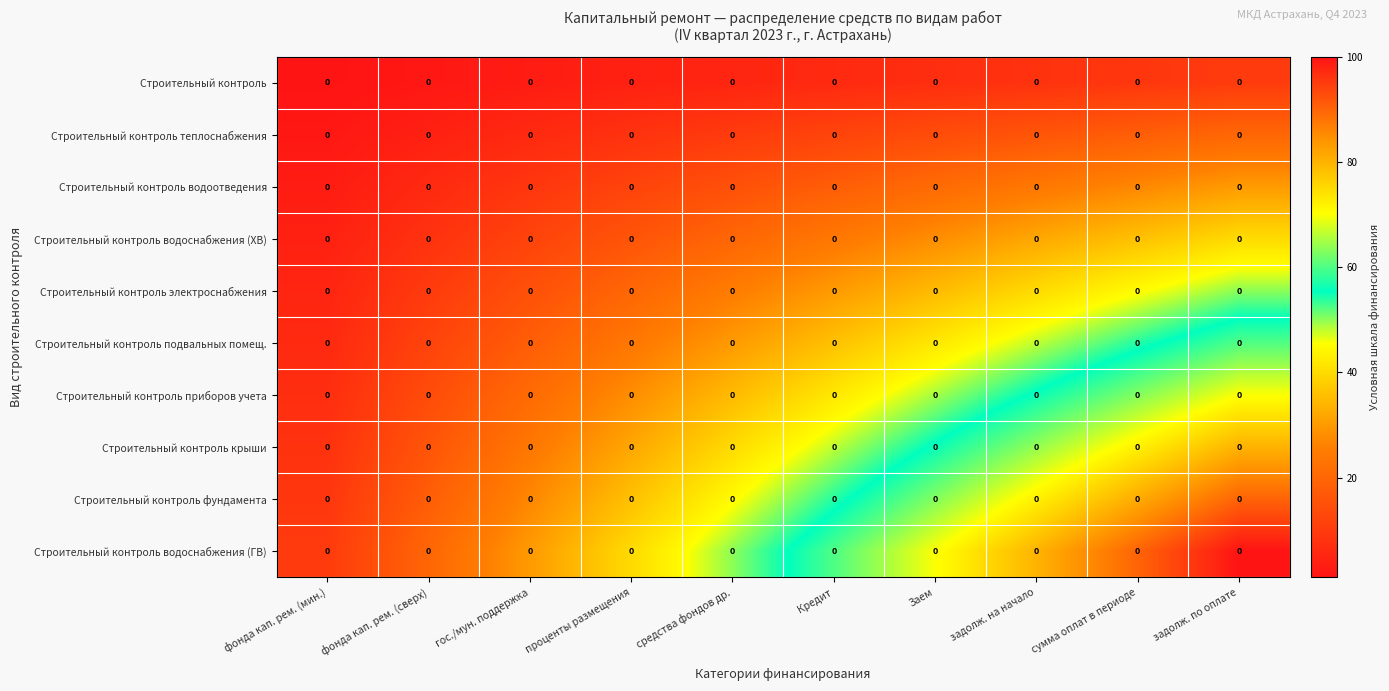

What is the maximum value shown in the chart?

100